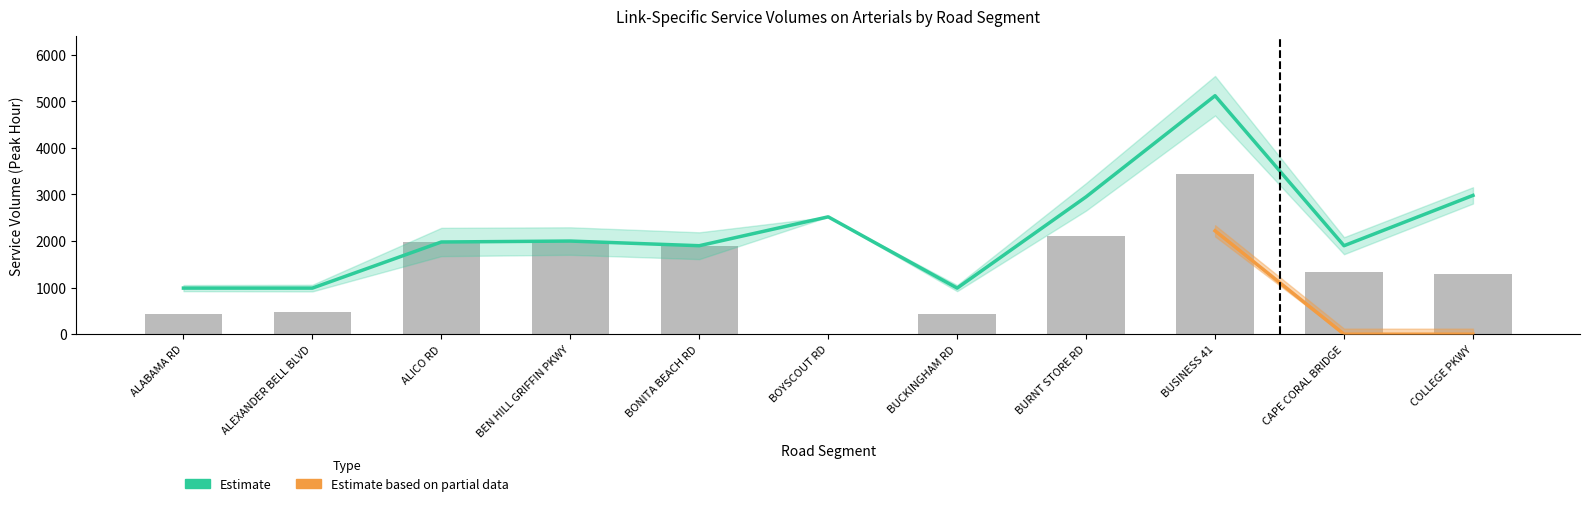

Which has a higher value, ALICO RD or CAPE CORAL BRIDGE?

ALICO RD